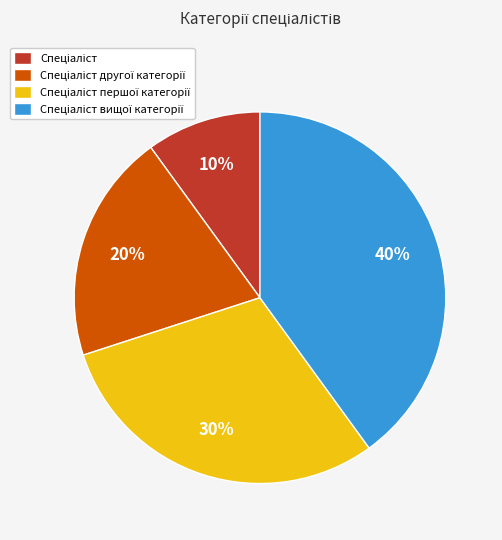

How many segments does this pie chart have?

4